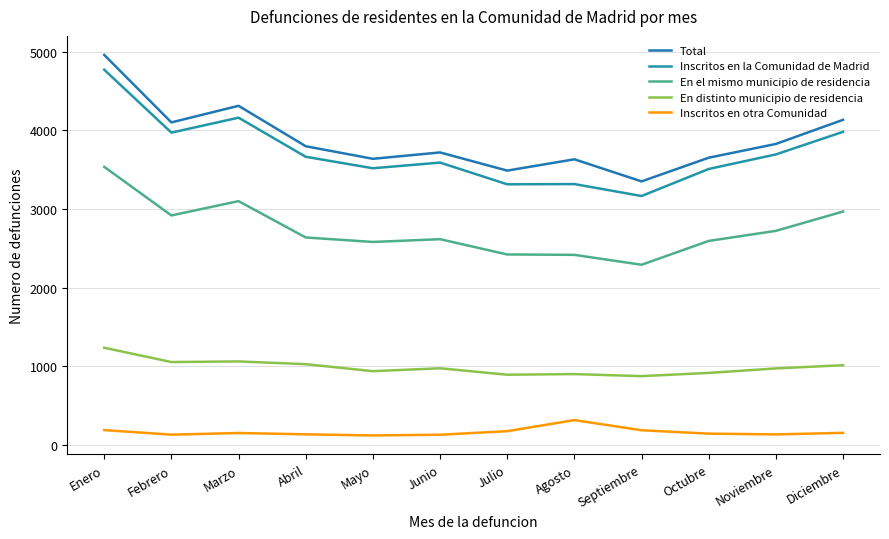

What is the spread (max minus min) of values at Febrero?

3970